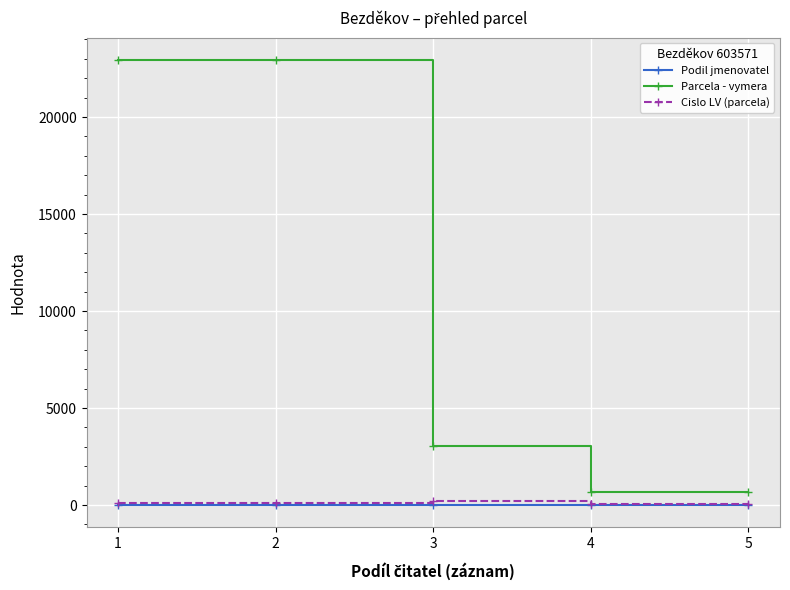

True or false: Parcela - vymera and Cislo LV (parcela) intersect in this chart.

False